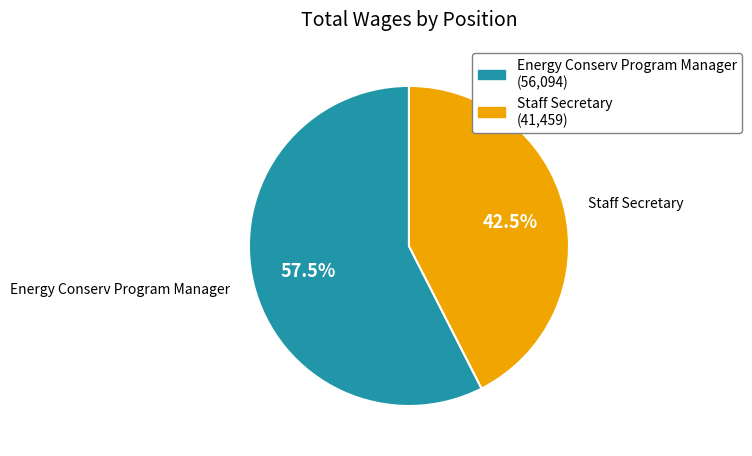

How many slices are in this pie chart?

2